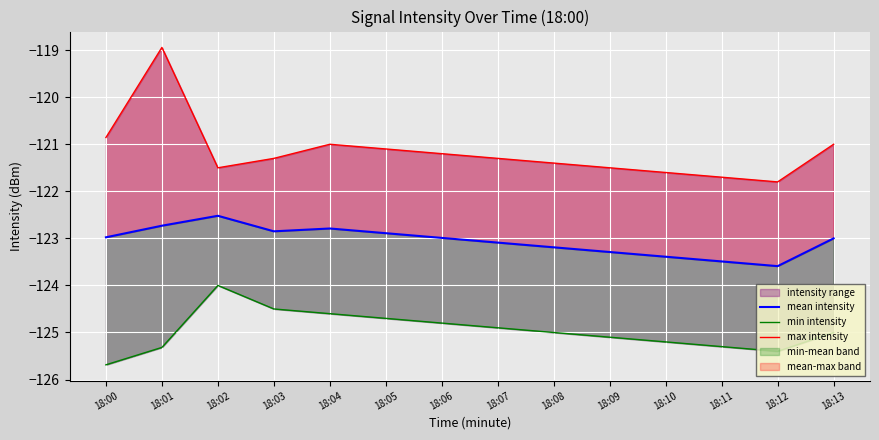

At which category does max intensity reach its first local peak?

18:01